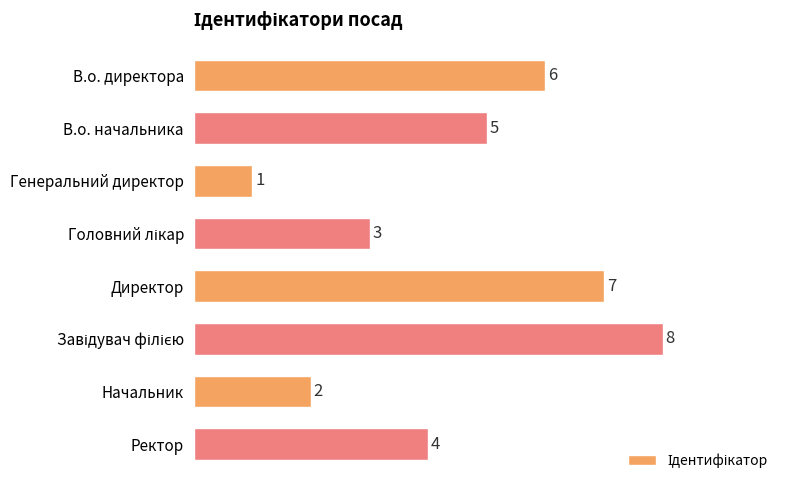

What is the difference between the second highest and minimum values?

6